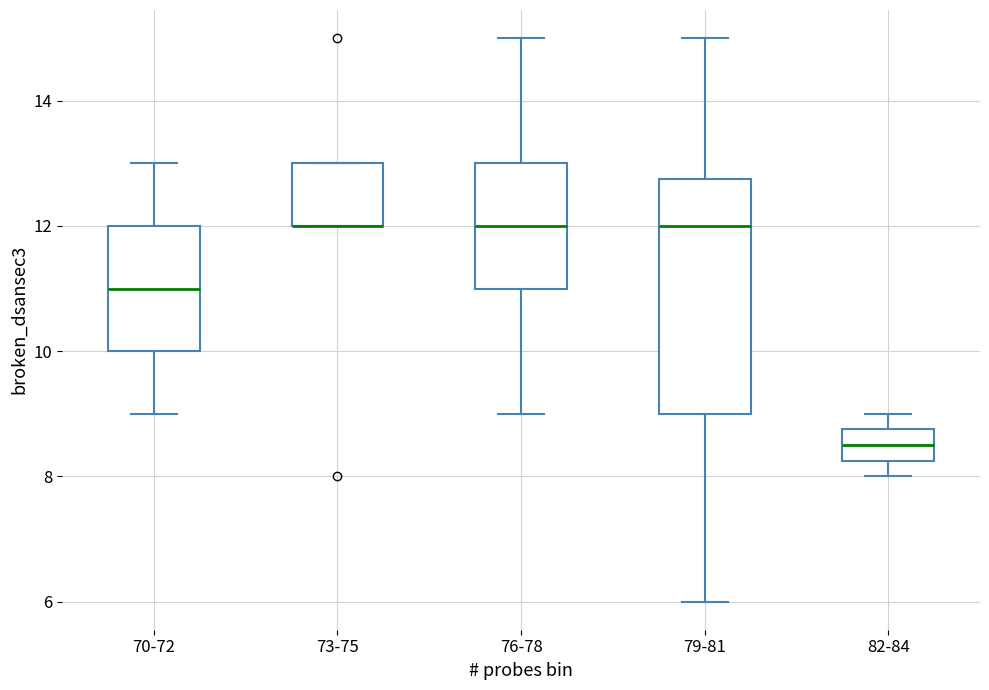

Which box is the tallest, from its lower edge to its upper edge?

79-81